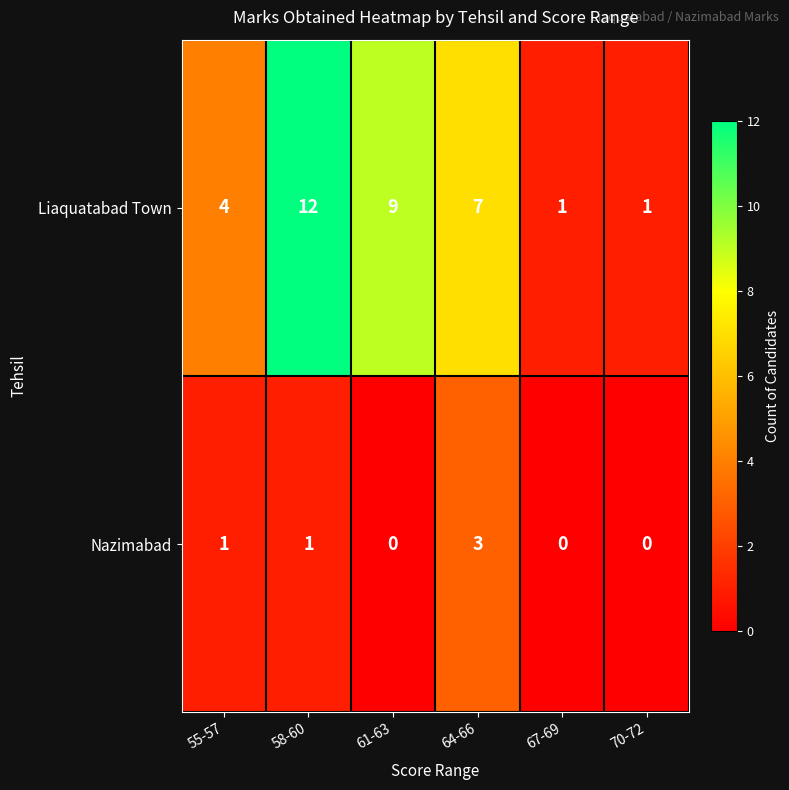

List the series in order of their overall mean, highest first.

Liaquatabad Town, Nazimabad